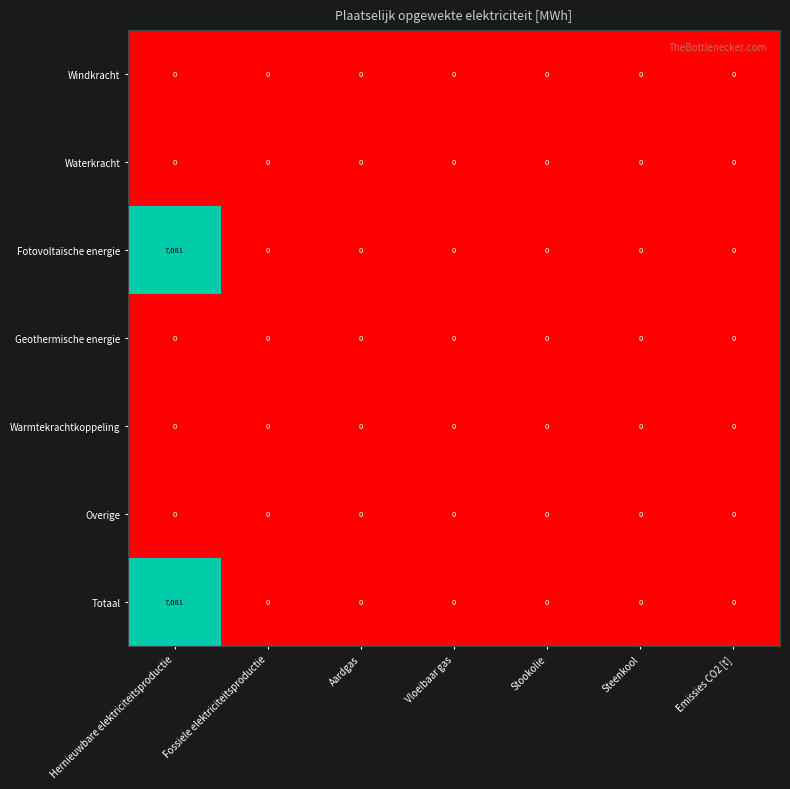

Which label corresponds to the largest value in the chart?

Hernieuwbare elektriciteitsproductie